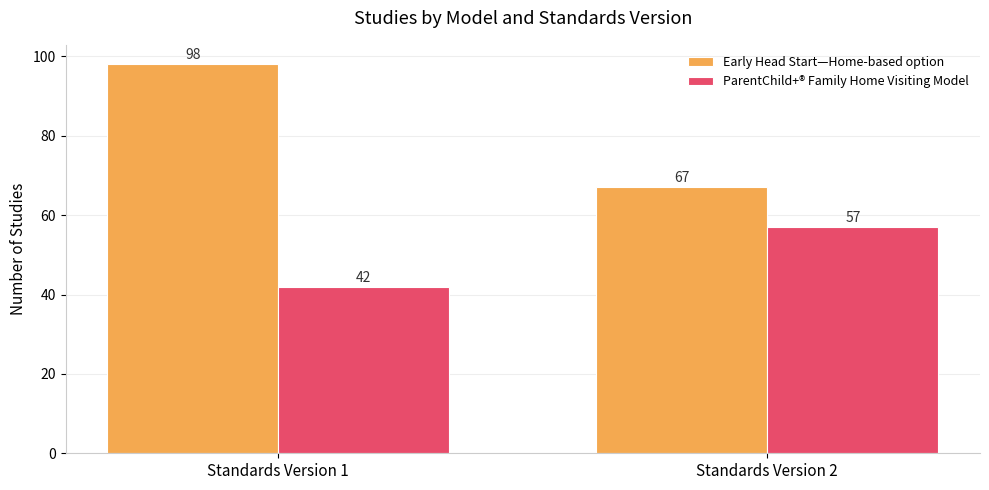

Reading left to right, transcribe all the data shown in this chart.

Early Head Start—Home-based option: Standards Version 1=98	Standards Version 2=67
ParentChild+® Family Home Visiting Model: Standards Version 1=42	Standards Version 2=57